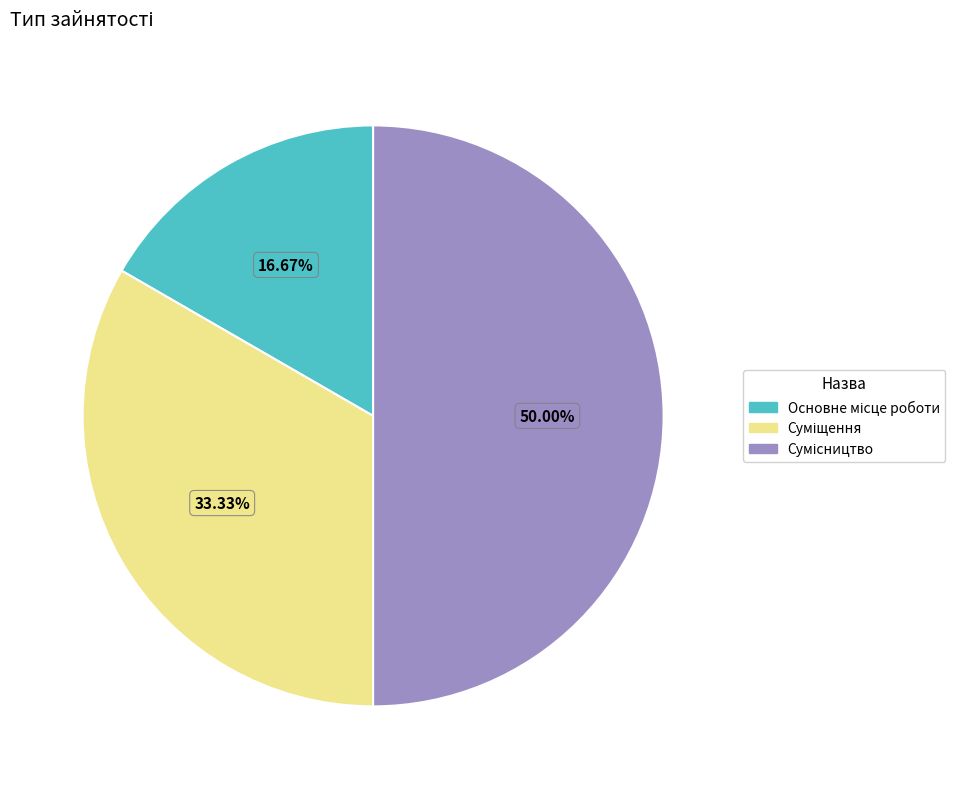

Does any single category account for the majority?

No